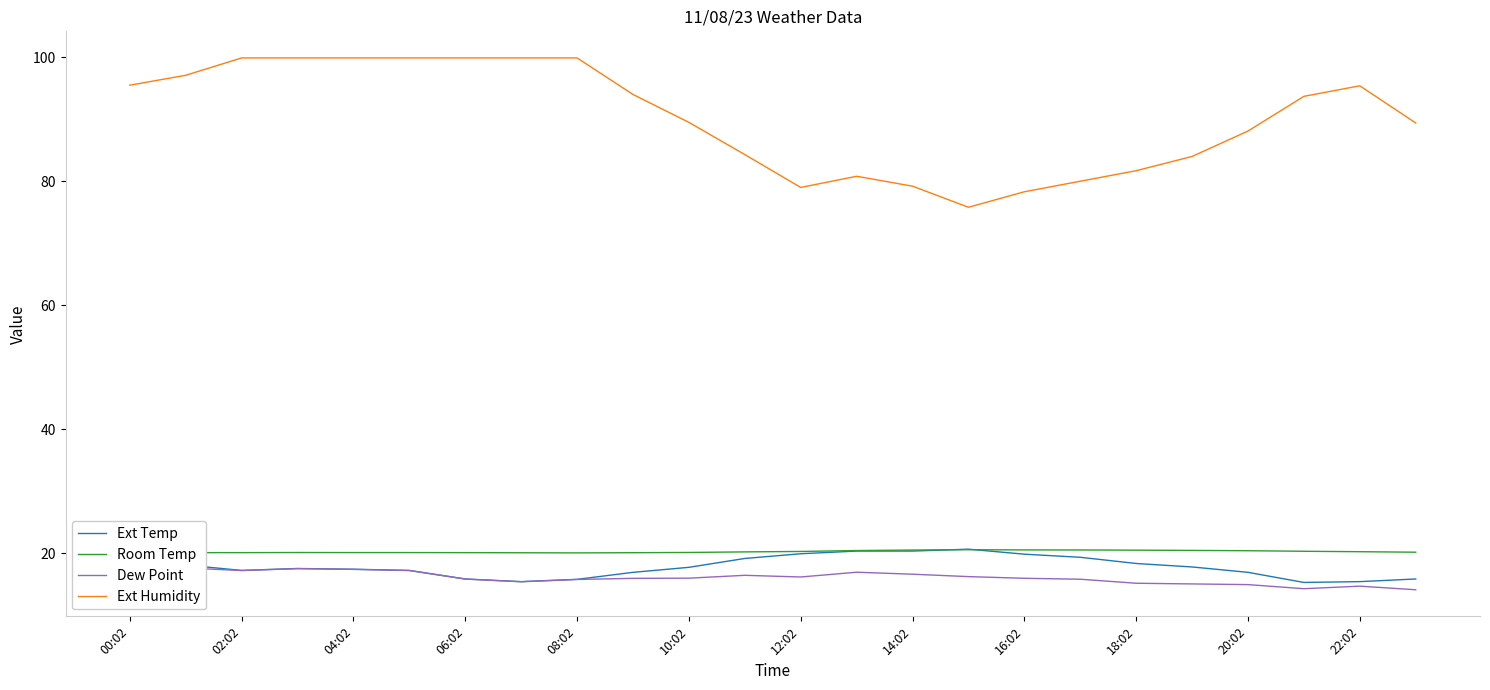

The value of Ext Temp at 23 is 27.4. True or false?

False